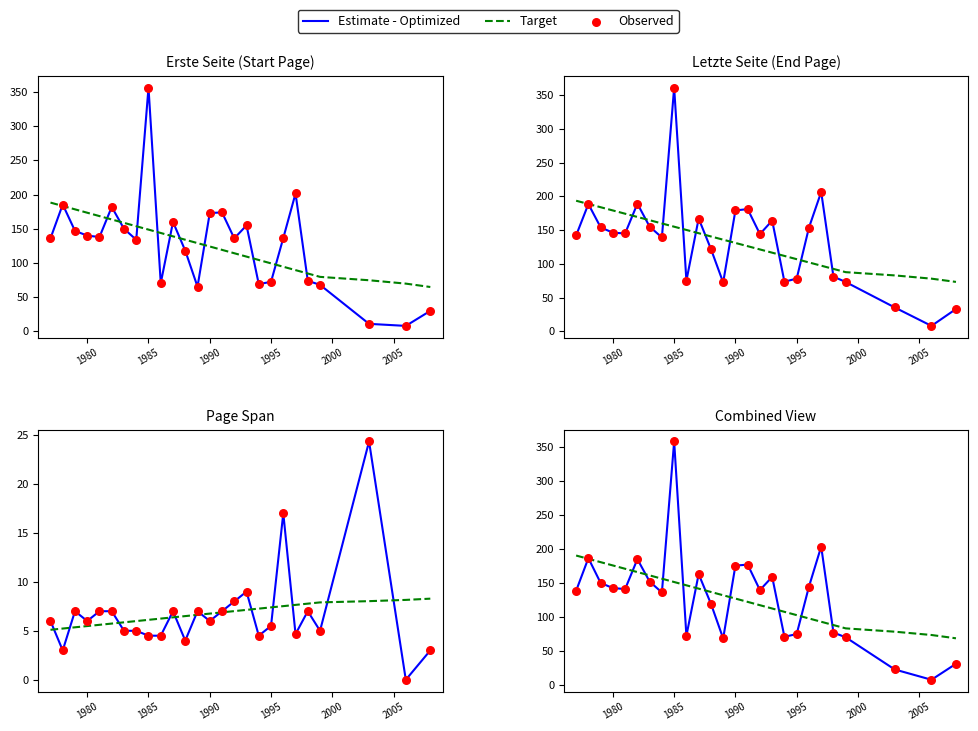

Which series contains the highest Y value?

Estimate - Optimized